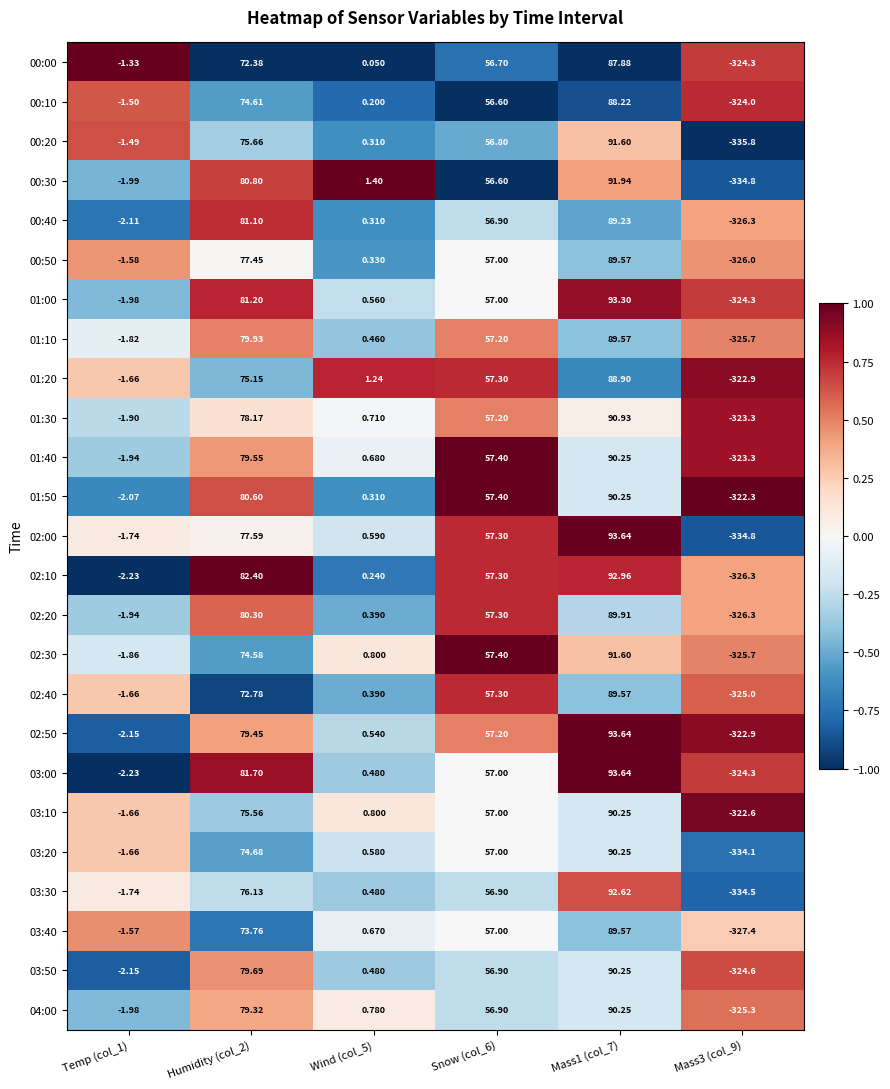

Is the value of 02:40 at Snow (col_6) greater than the value of 00:50 at Wind (col_5)?

Yes